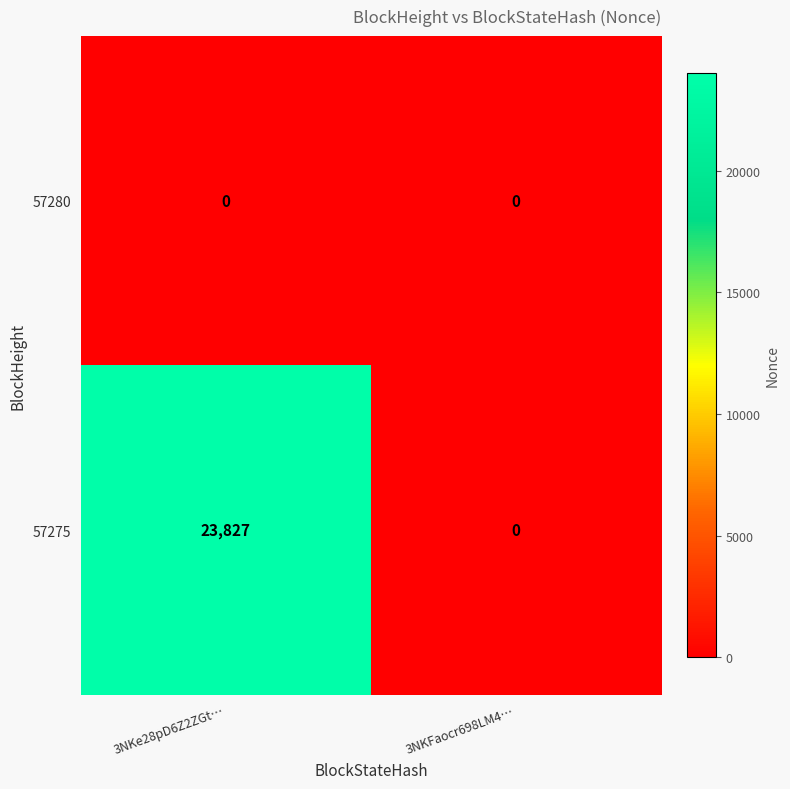

What is the total value across all series at 3NKe28pD6Z2ZGt…?

23827